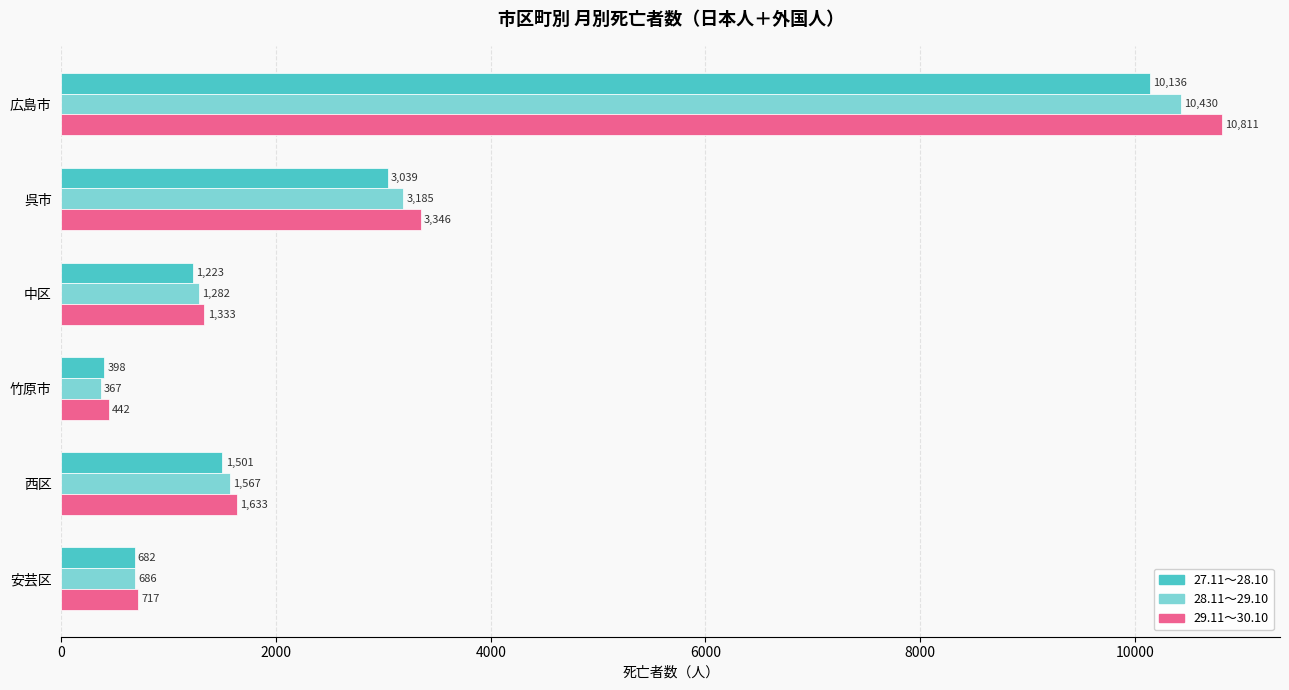

At which category is the sum across all series the highest?

広島市